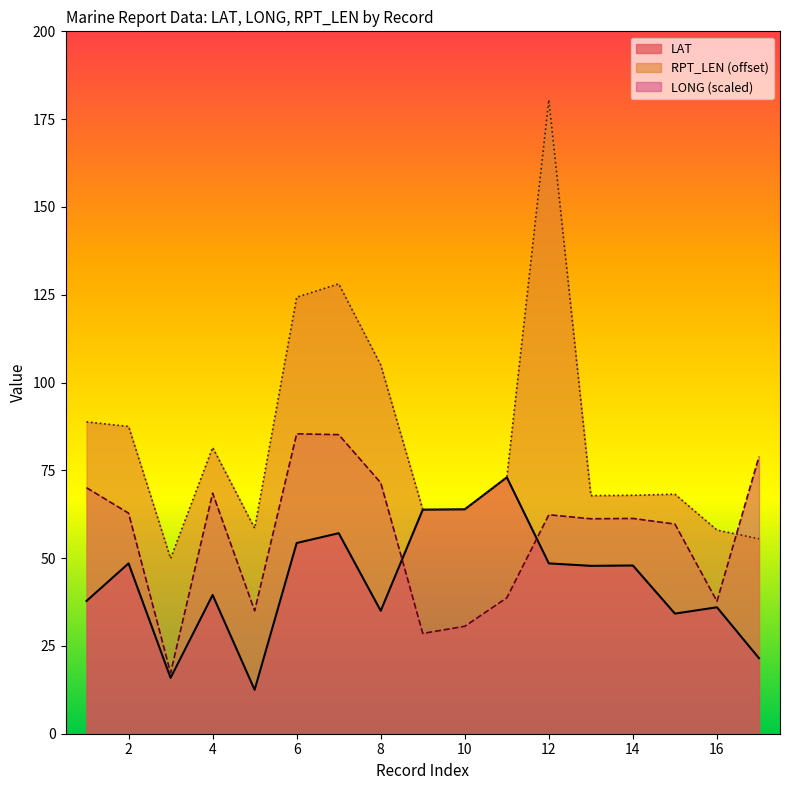

What is the approximate value of LONG at 17?

78.9